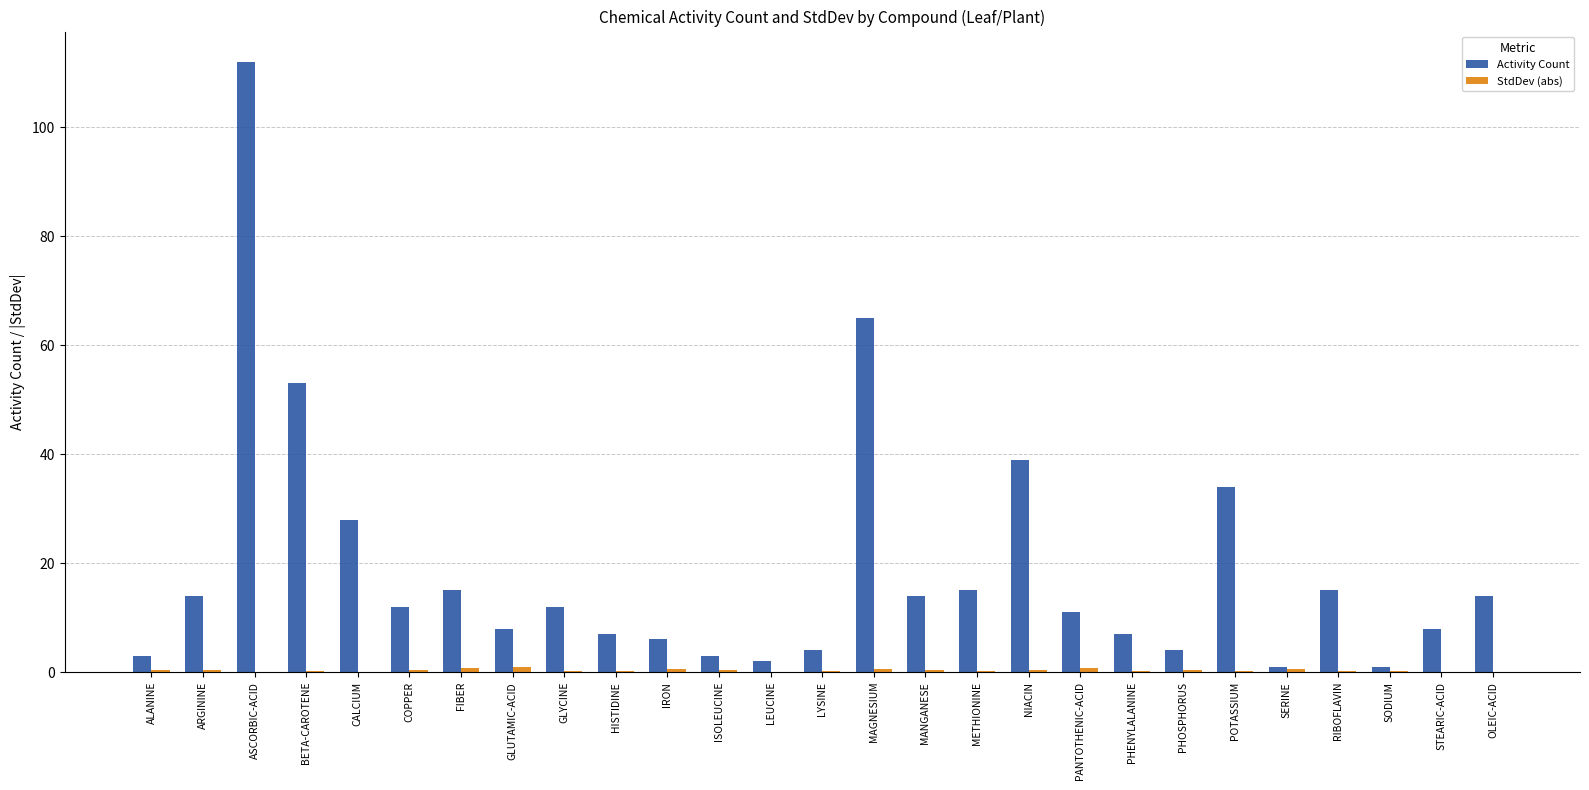

Which category has the highest value across all series?

ASCORBIC-ACID